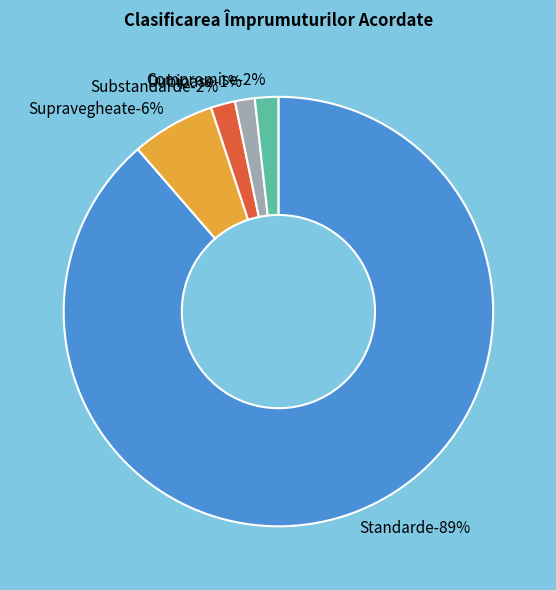

What is the largest slice in the pie chart?

Standarde